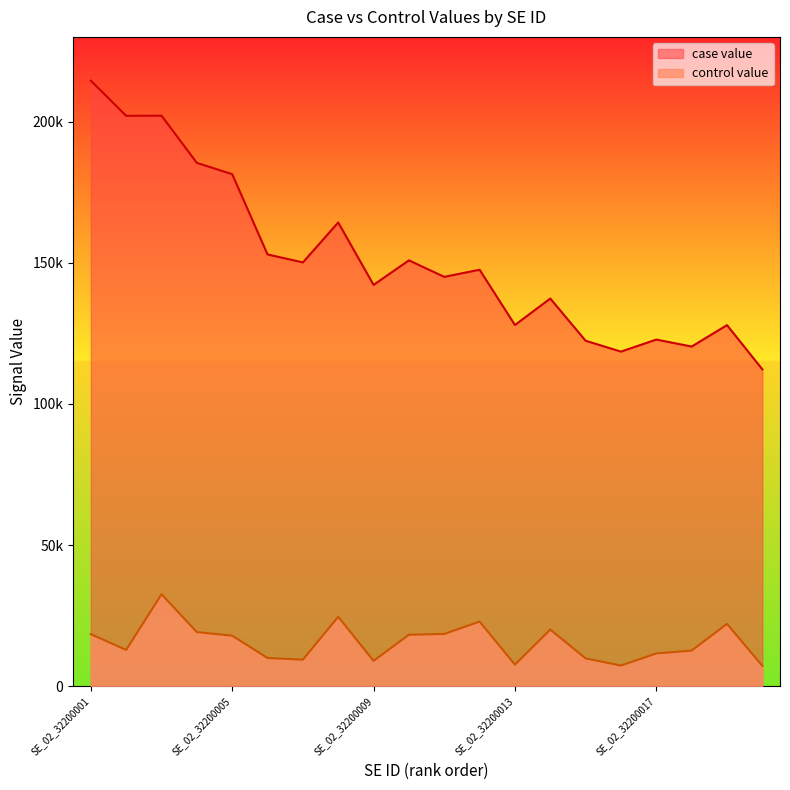

Is it true that case value equals 105978.6 at SE_02_32200004?

False